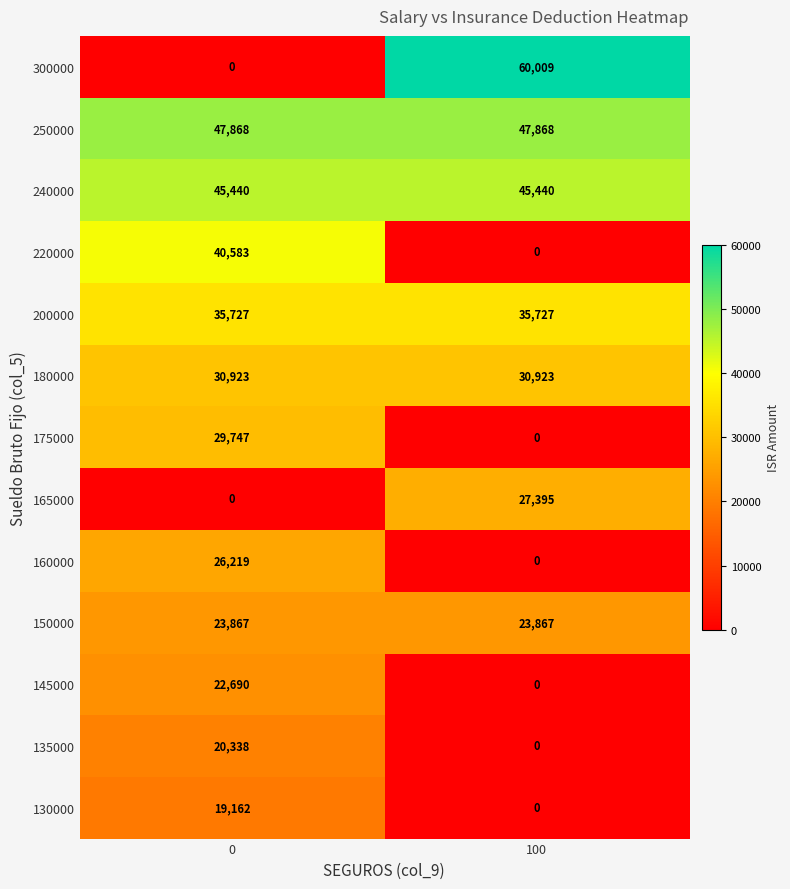

What is the total value across all series at 100?

271229